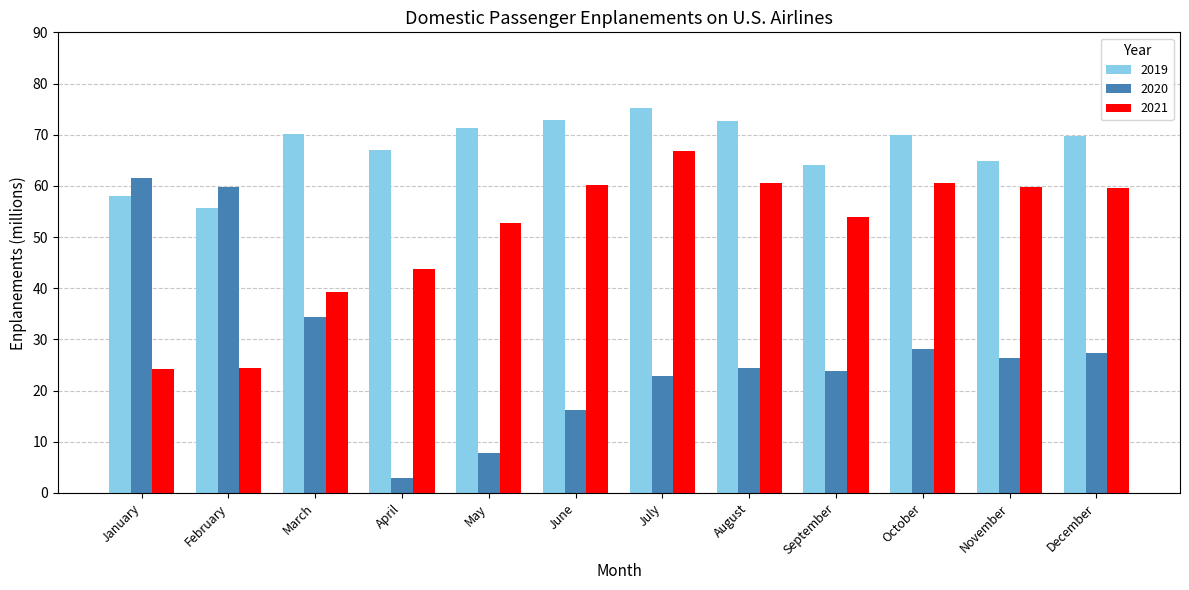

What are all the series names shown in the legend?

2019, 2020, 2021